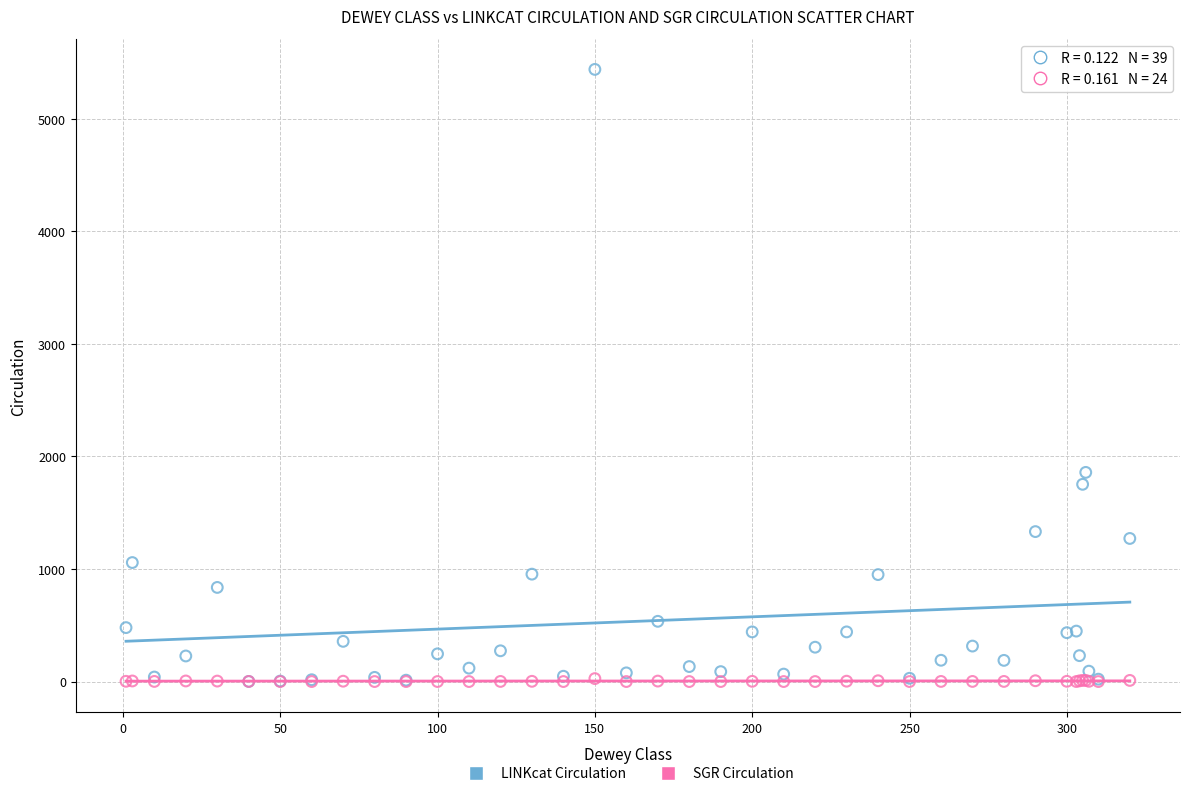

Across all series, what Y value is closest to 2719?

1858